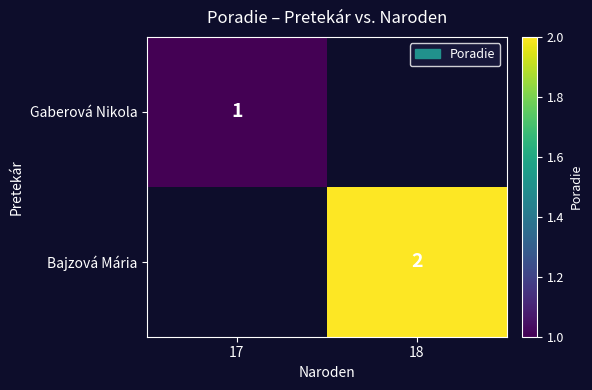

Is it true that Gaberová Nikola equals 0.4 at 17?

False